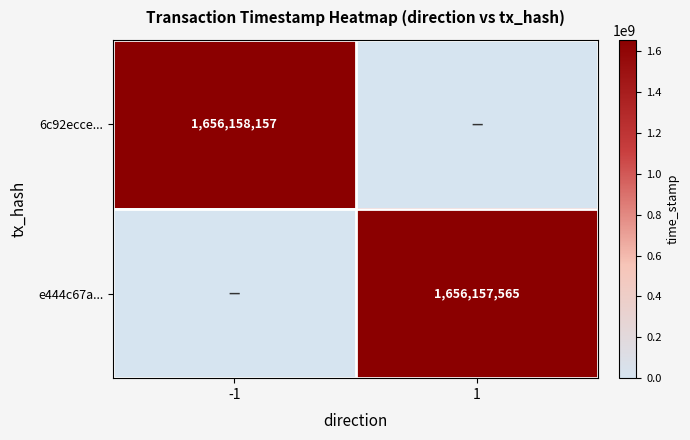

True or false: 6c92ecce... has a value of 2203615299 at -1.

False